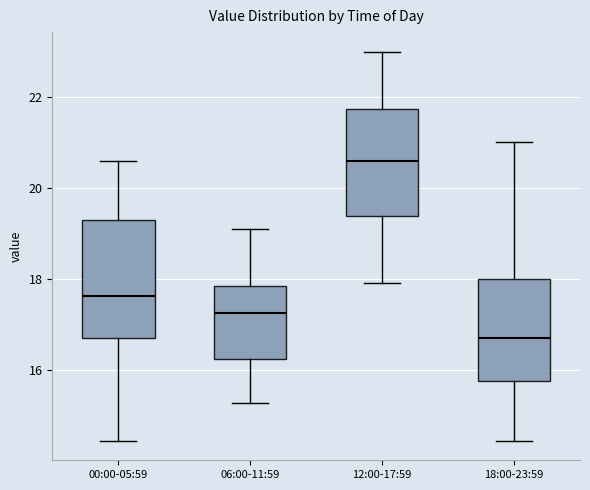

Which box's median line is the lowest?

18:00-23:59